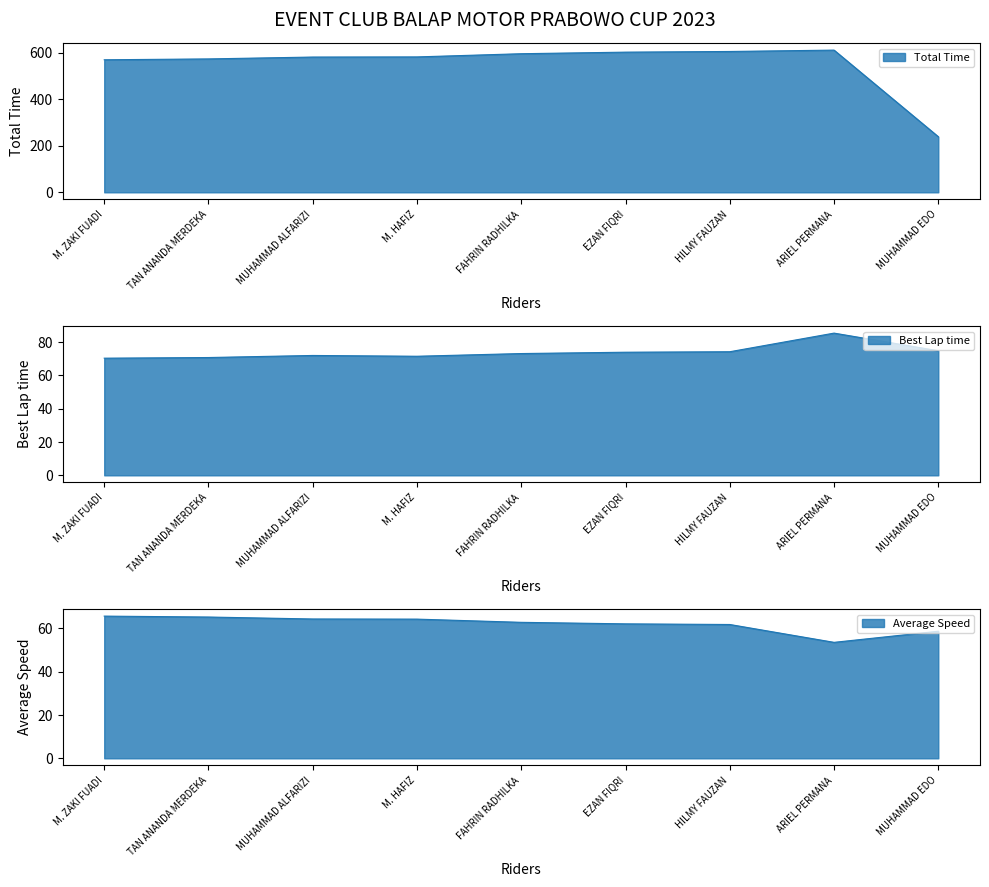

True or false: Total Time and Average Speed intersect in this chart.

False